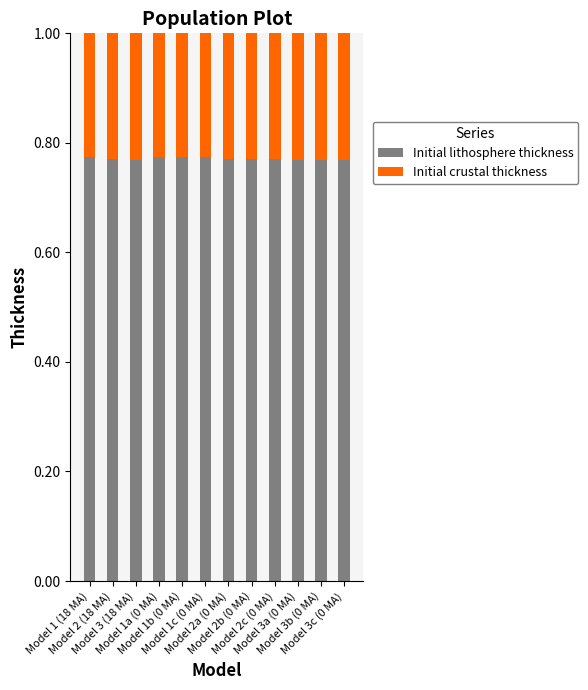

Between Model 1a (0 MA) and Model 3a (0 MA), which is larger?

Model 1a (0 MA)